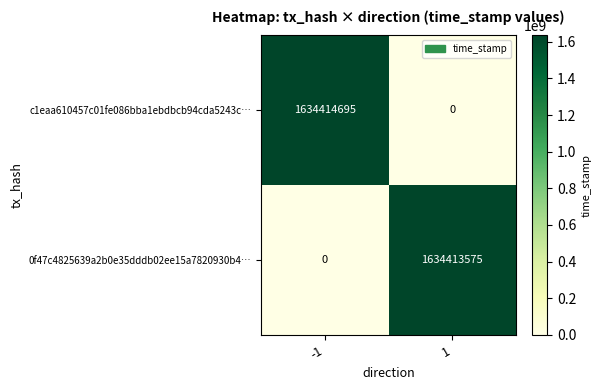

What is the spread (max minus min) of values at 1?

1634413575